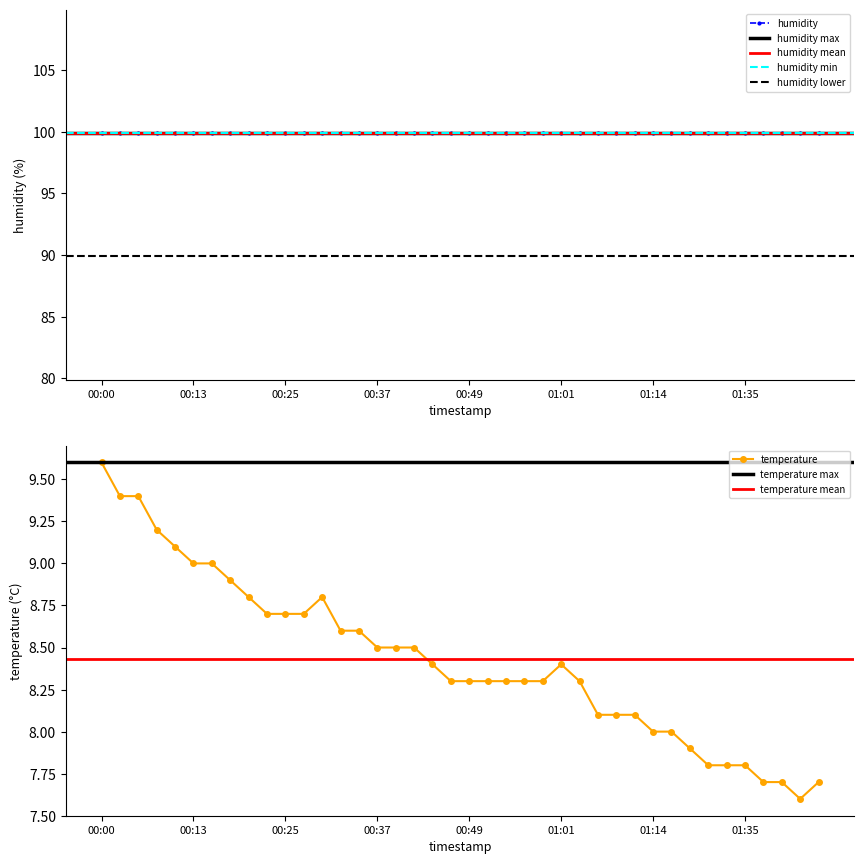

What is the smallest value displayed?

7.6